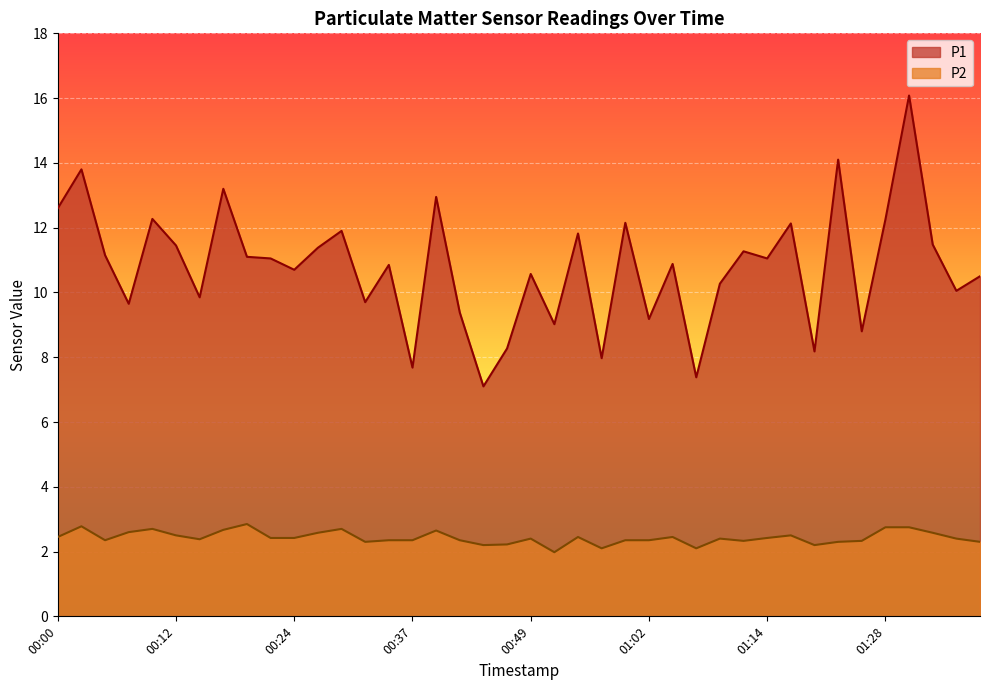

How many values in the P1 series exceed 11?

20